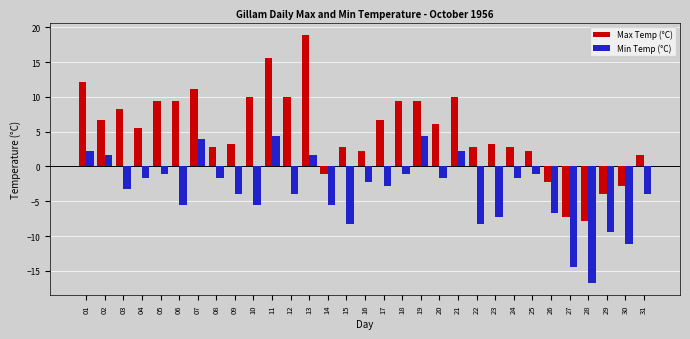

What is the difference between the maximum and minimum values in the Max Temp (°C) series?

26.7